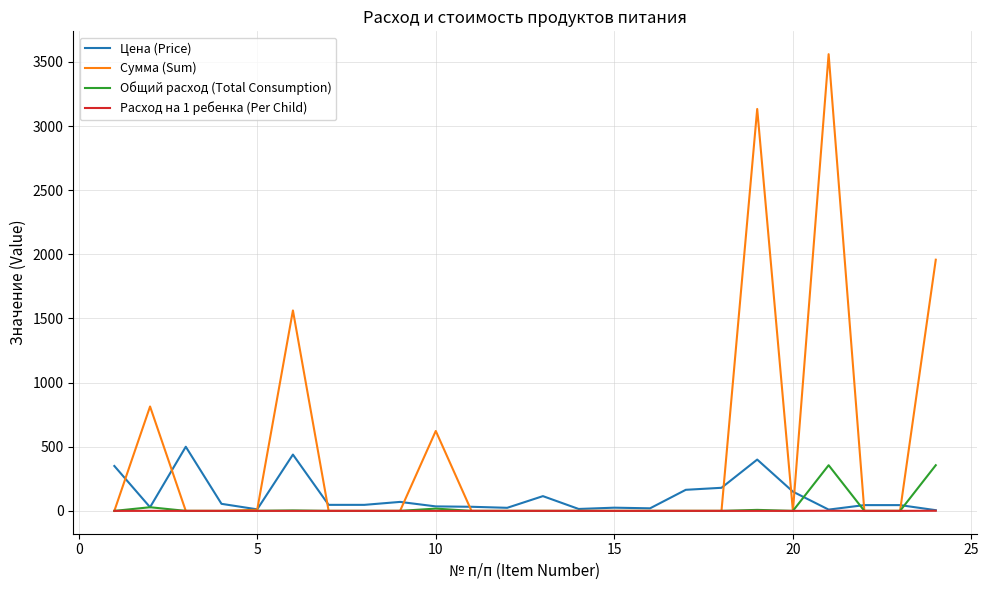

What is the highest value of the Сумма (Sum) series?

3560.0